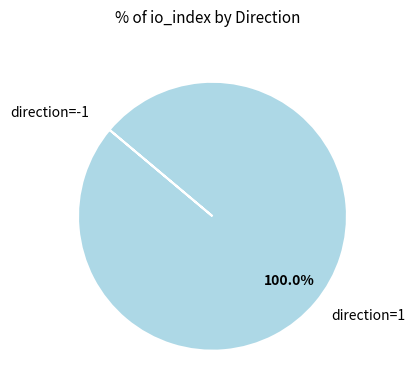

What is the largest slice in the pie chart?

direction=1